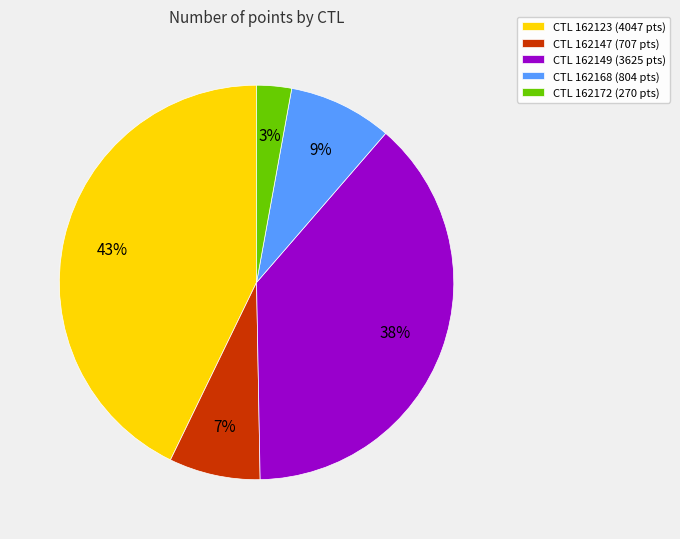

Rank the categories by value from lowest to highest.

CTL 162172 (270 pts), CTL 162147 (707 pts), CTL 162168 (804 pts), CTL 162149 (3625 pts), CTL 162123 (4047 pts)